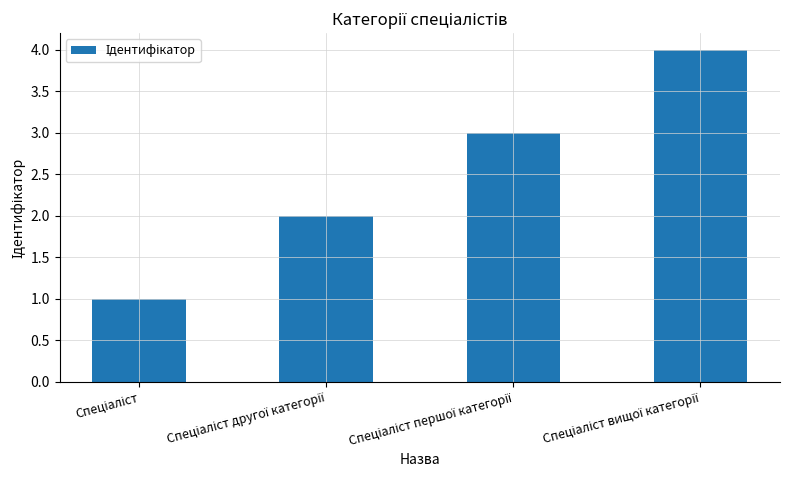

How many bars are there in total?

4